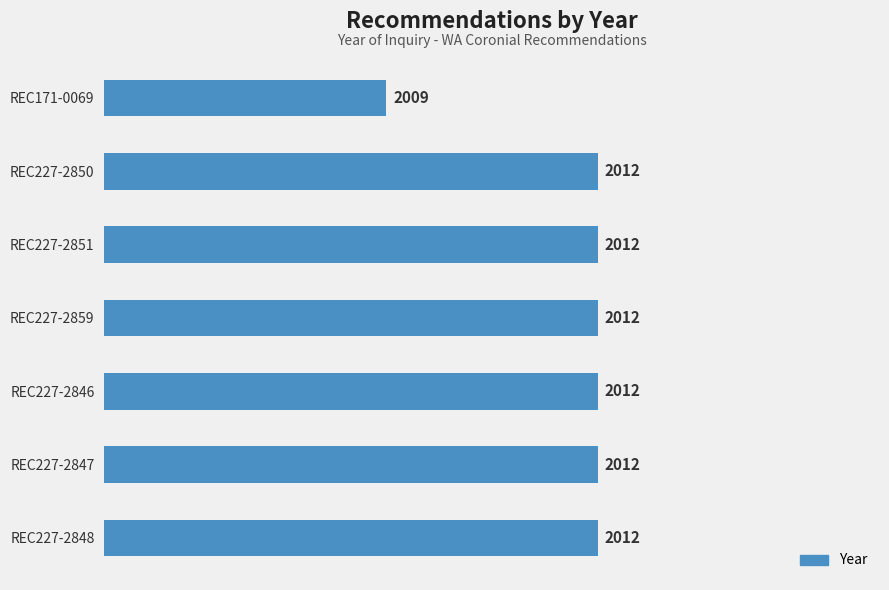

How many values are between 2012 and 2013?

6